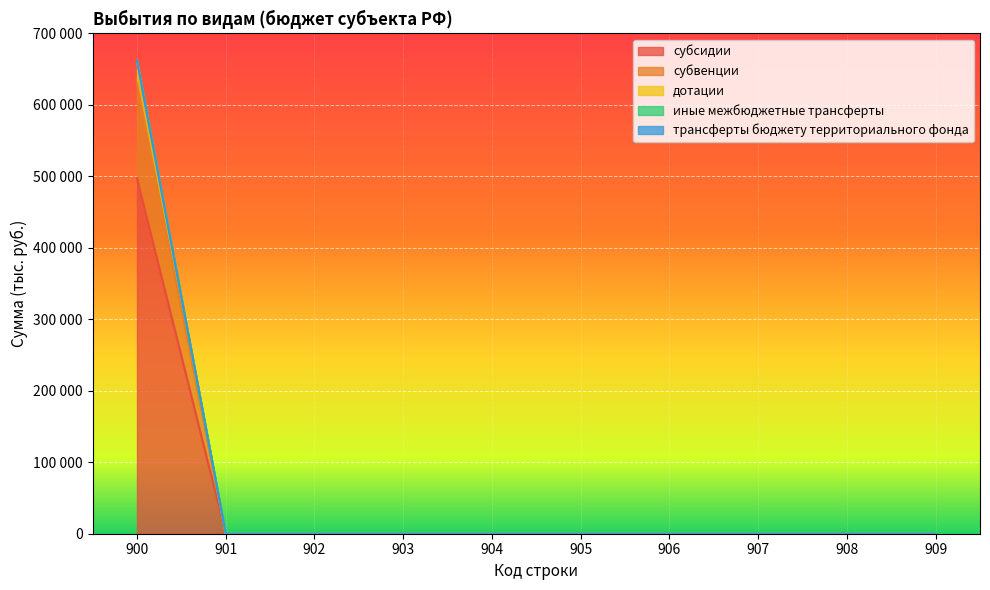

Does the chart display data point markers on the line(s)?

No